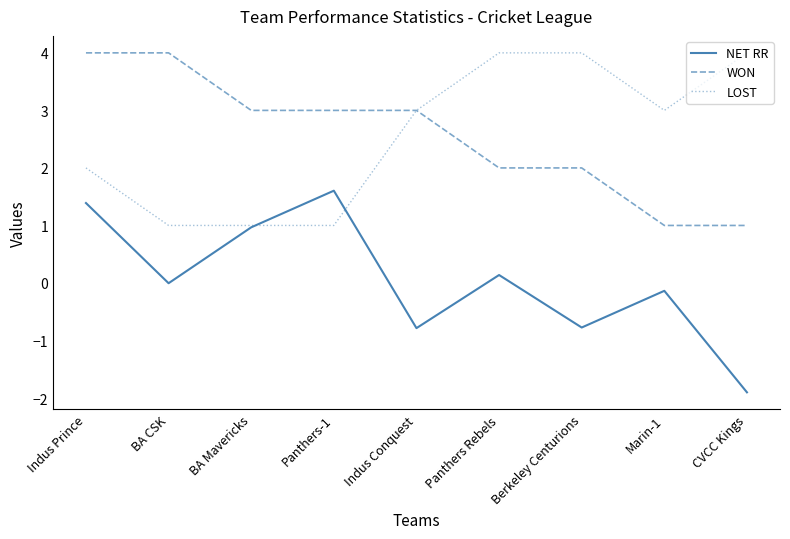

What is the difference between the highest and lowest values at Indus Prince?

2.6